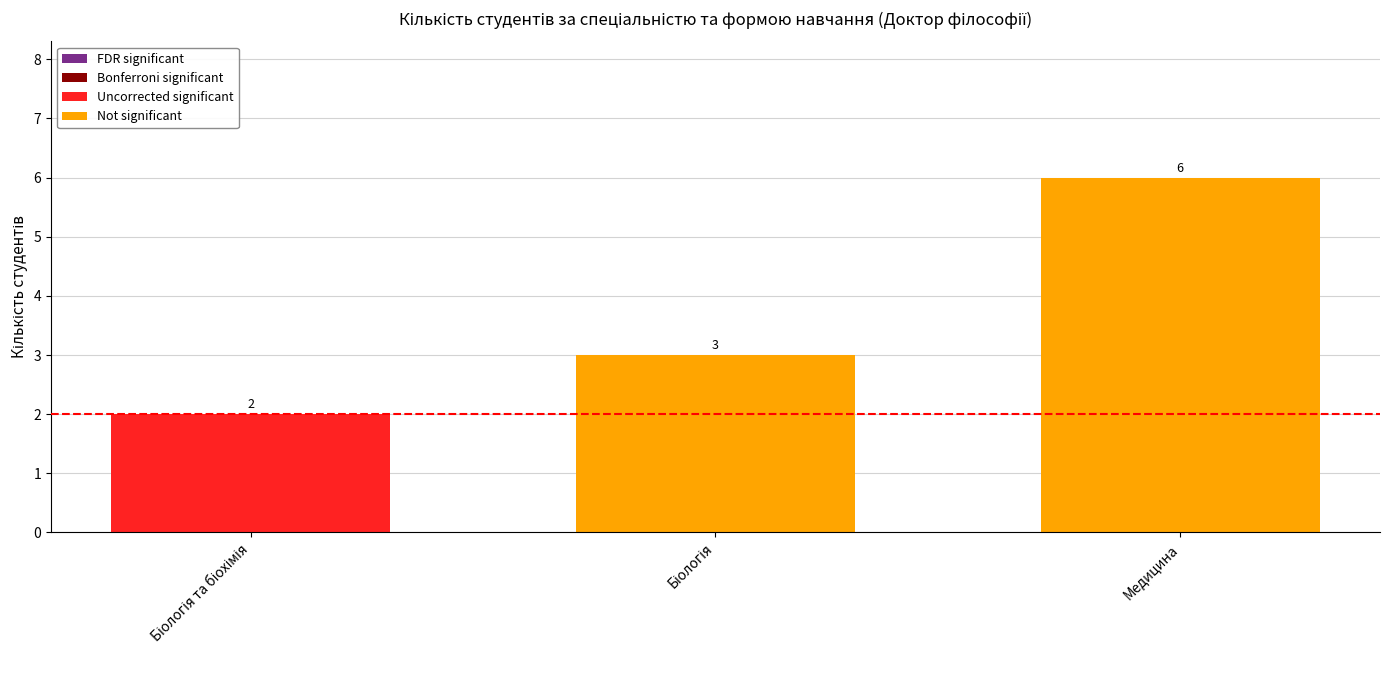

How many data points does each series have?

3